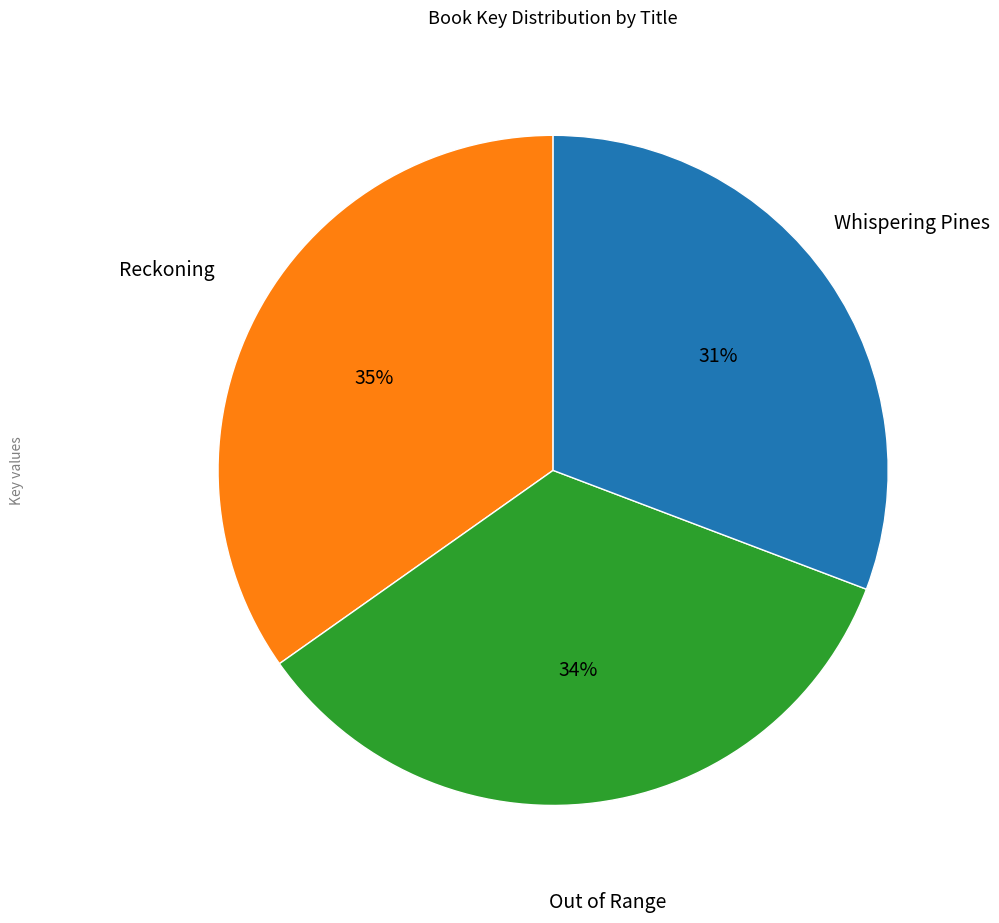

Does any single category account for the majority?

No